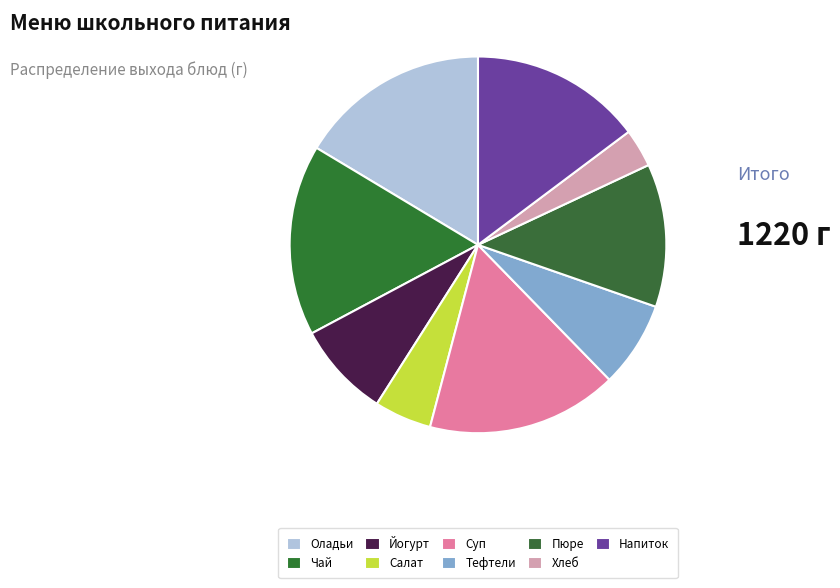

Which slice is the largest?

Оладьи с молоком сгущенным